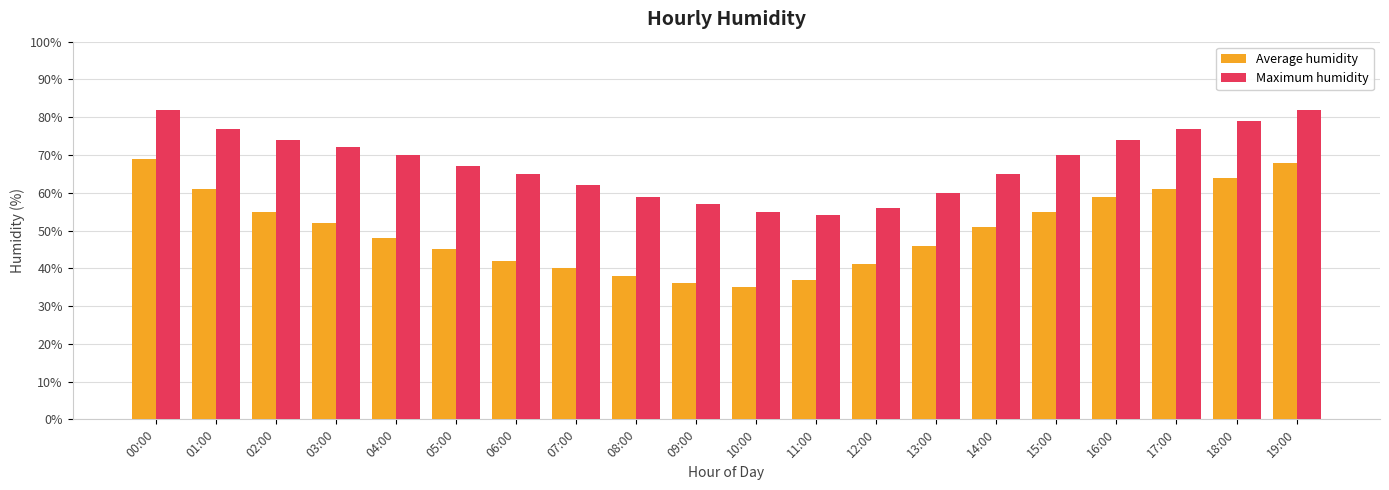

Reading right to left, transcribe all the data shown in this chart.

Average humidity: 68	64	61	59	55	51	46	41	37	35	36	38	40	42	45	48	52	55	61	69
Maximum humidity: 82	79	77	74	70	65	60	56	54	55	57	59	62	65	67	70	72	74	77	82